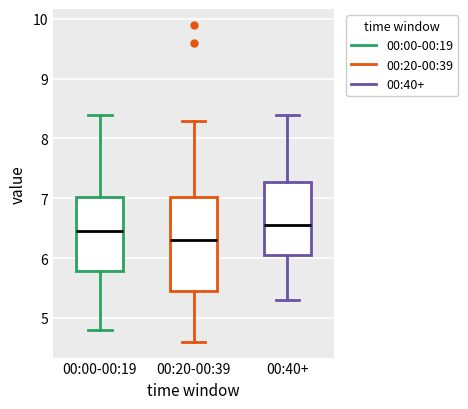

Reading left to right, transcribe this box plot: for each box, give where its median line is, the range the box spans, and where its two whiskers end, as read against the y-axis. The values are not printed on the chart, so give them approximately, as read against the axis.

00:00-00:19: median 6.5, box 5.8 to 7.0, whiskers 4.8 to 8.4
00:20-00:39: median 6.3, box 5.5 to 7.0, whiskers 4.6 to 8.3
00:40+: median 6.6, box 6.1 to 7.3, whiskers 5.3 to 8.4